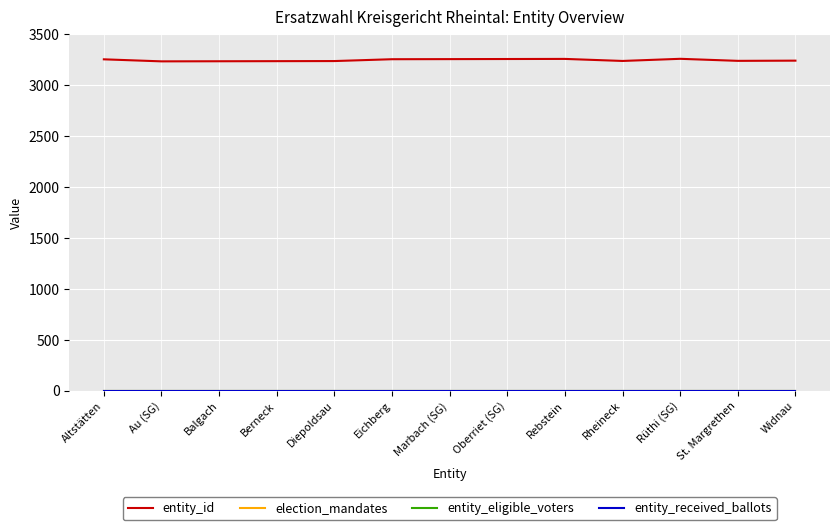

What is the sum of all entity_id values?

42160